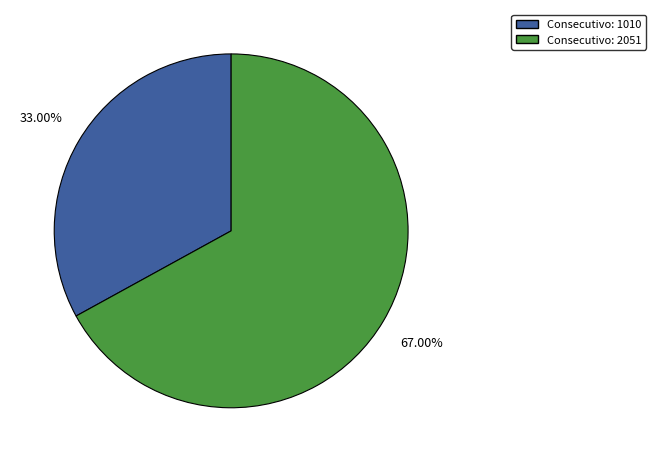

How many slices are in this pie chart?

2